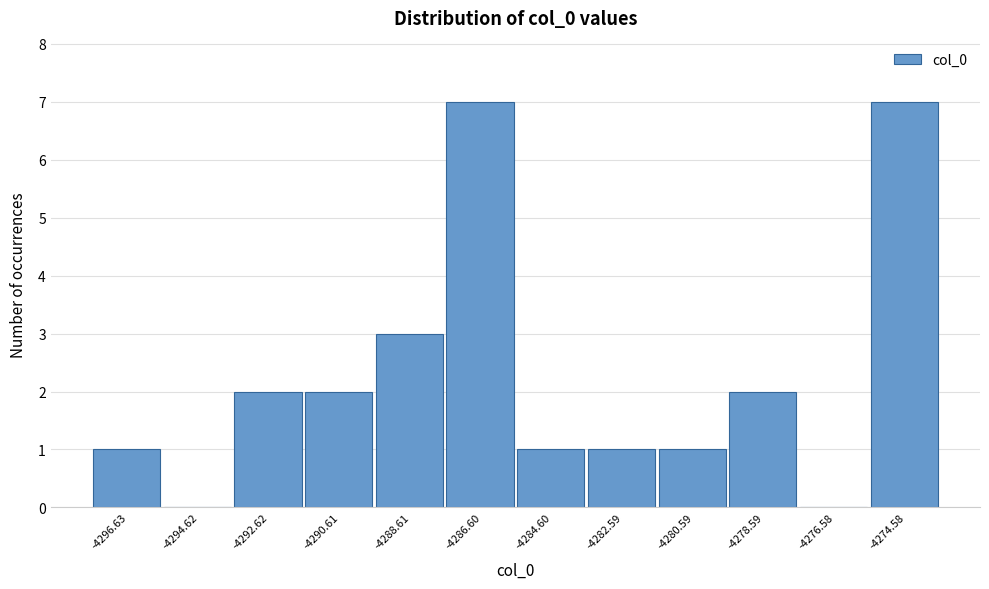

Reading left to right, what are all the values shown in this chart?

-4296.63=1	-4294.62=0	-4292.62=2	-4290.61=2	-4288.61=3	-4286.60=7	-4284.60=1	-4282.59=1	-4280.59=1	-4278.59=2	-4276.58=0	-4274.58=7